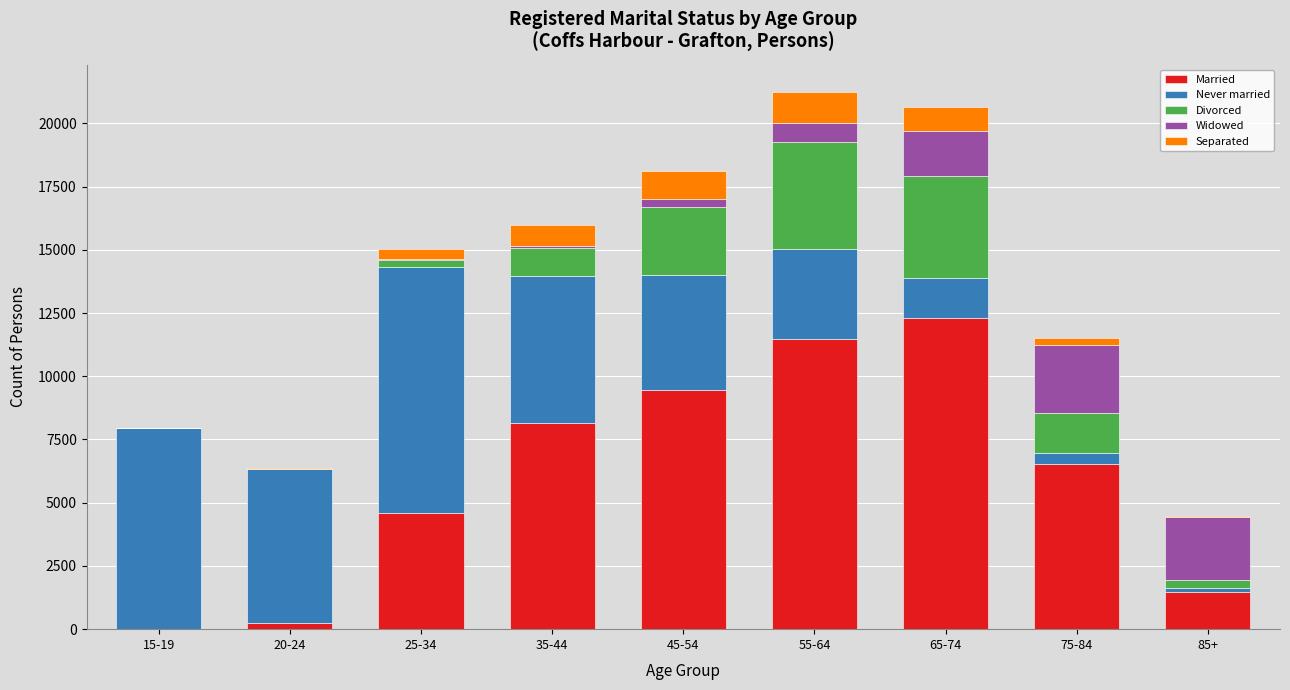

What is the highest value of the Married series?

12286